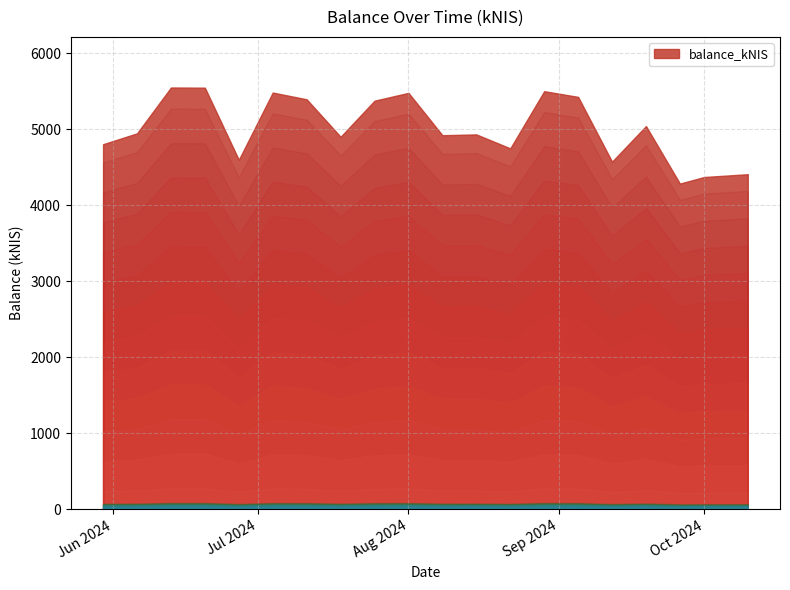

What position from the right is 2024-07-18?

13